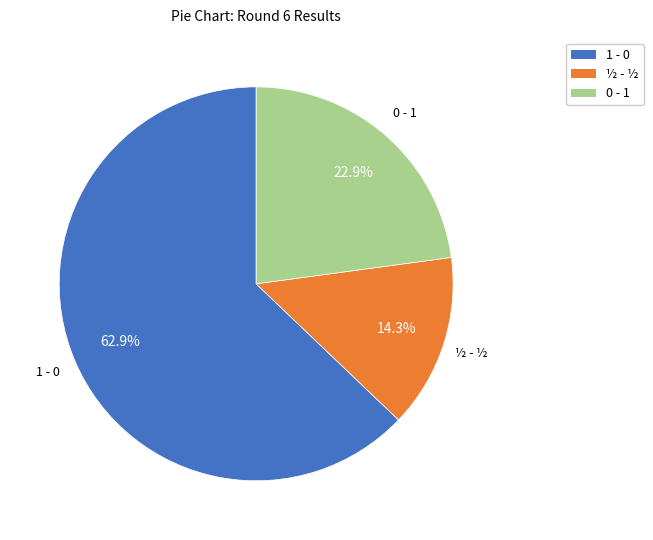

How many slices are in this pie chart?

3